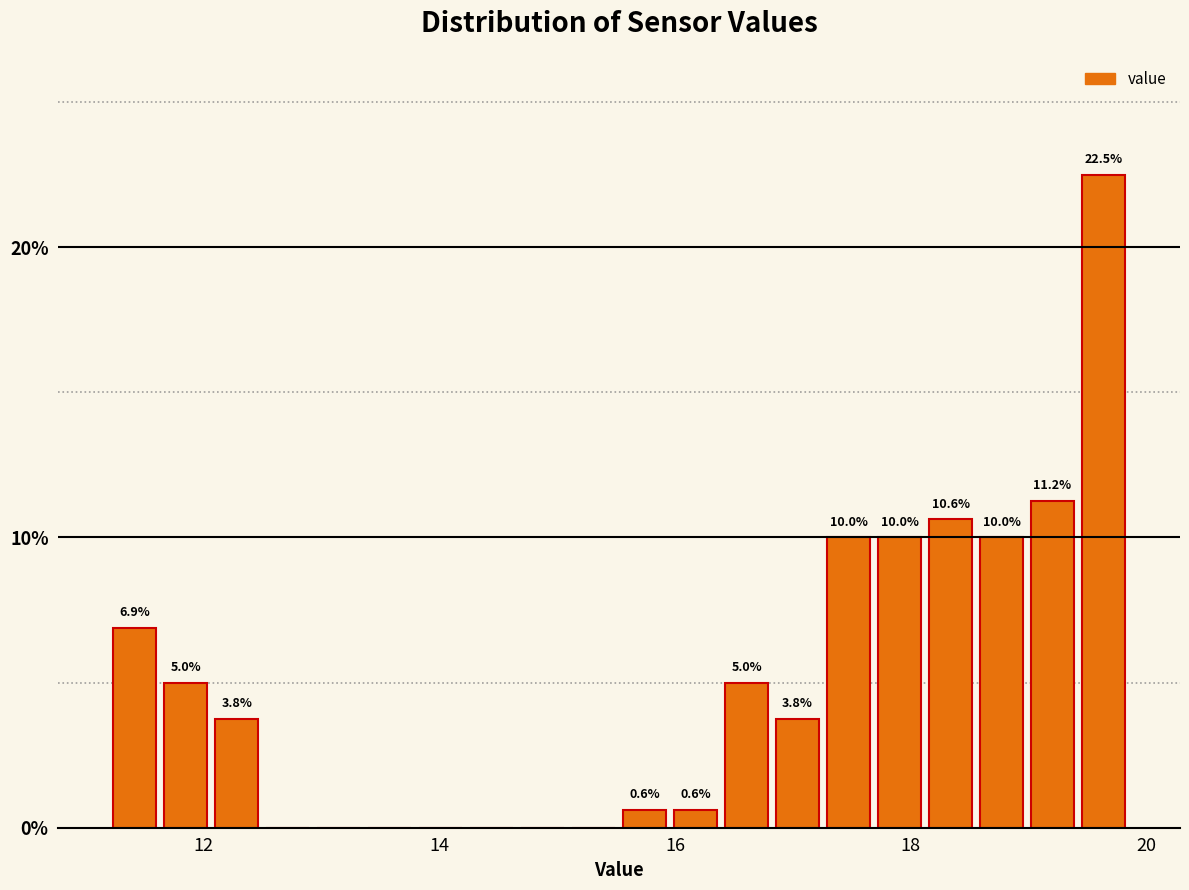

Around what value on the x-axis is the tallest bar? Give the approximate position of its centre, as read against the axis.

19.6